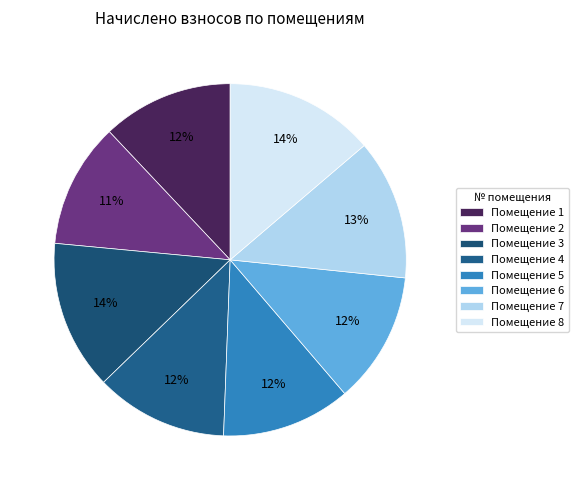

How many slices are in this pie chart?

8